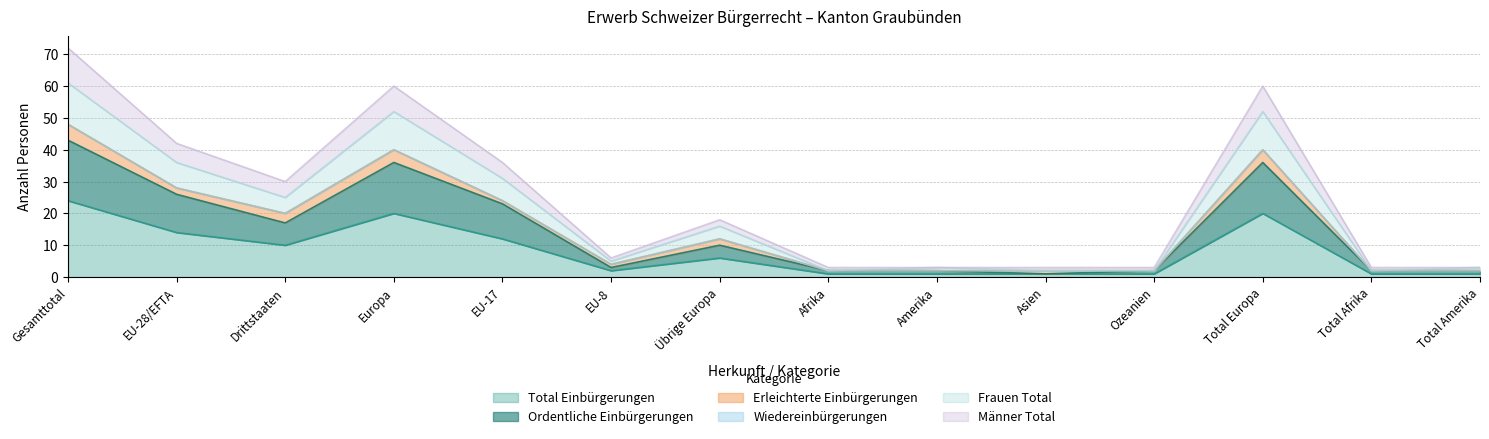

What is the label of the 12th point from the right?

Drittstaaten